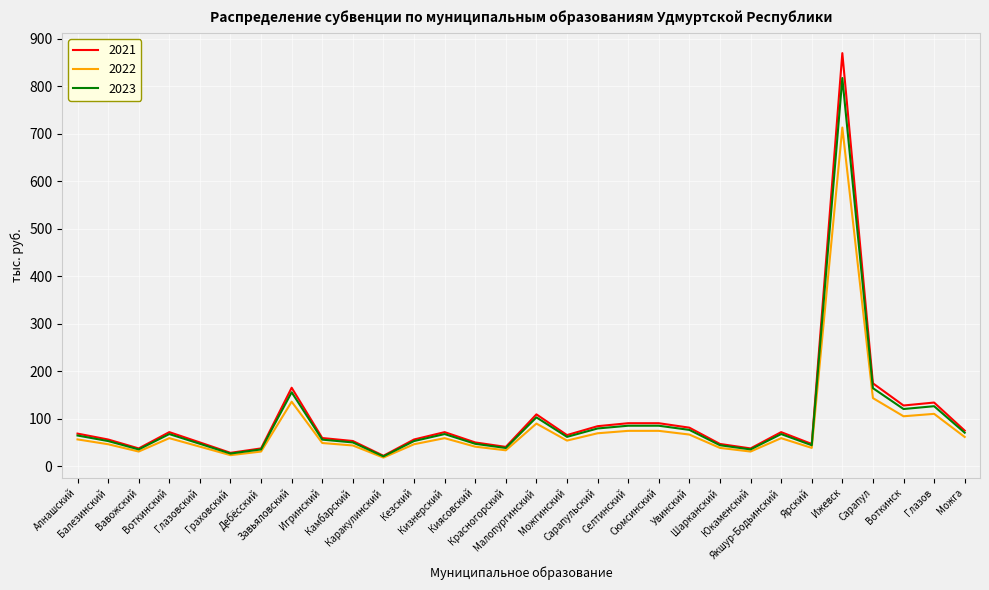

What is the difference between the 2022 values at Камбарский and Балезинский?

2.6